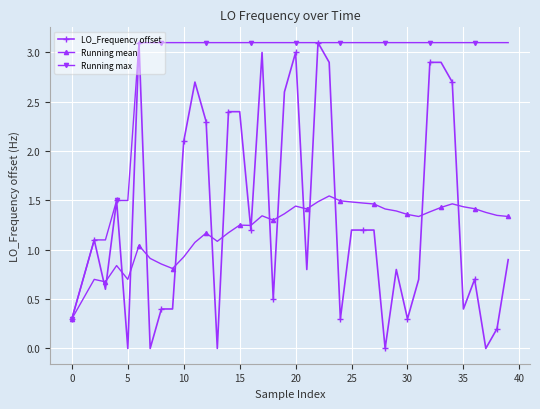

Which series has the largest range (max minus min)?

LO_Frequency offset